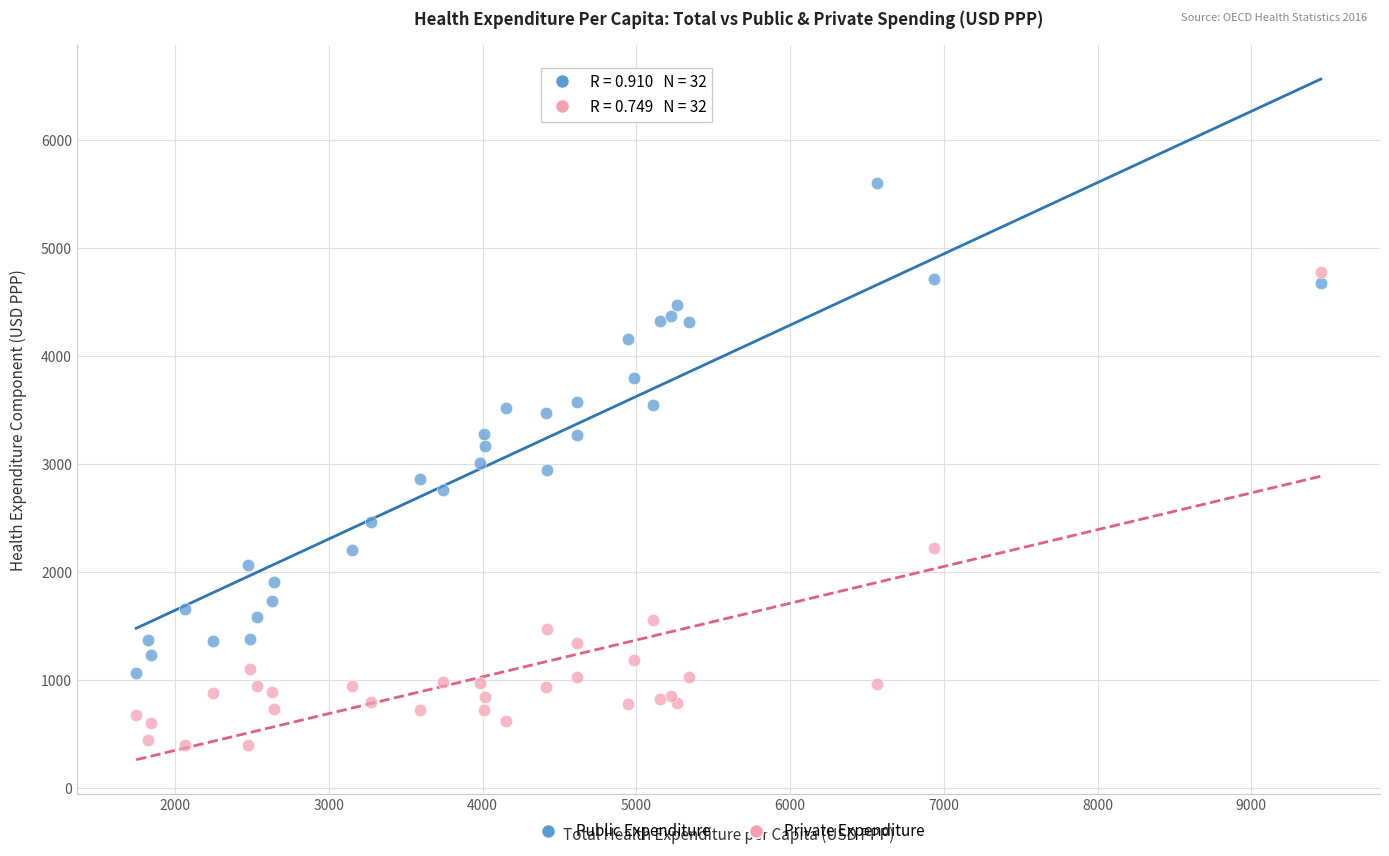

Which series reaches the minimum Y coordinate?

Private Expenditure